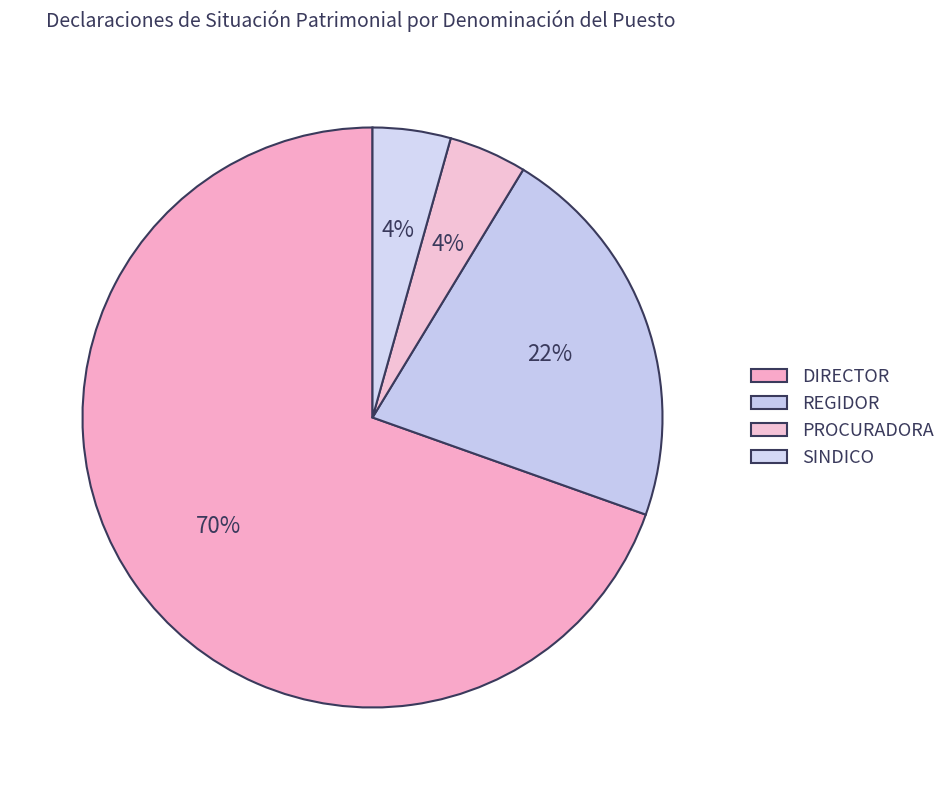

Does PROCURADORA account for over 50% of the chart?

No